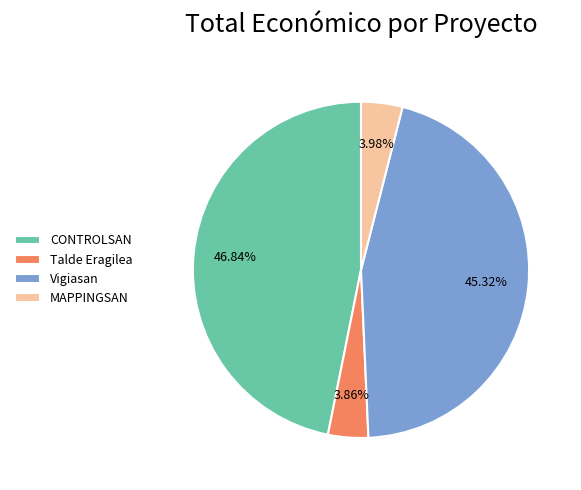

Is there a majority slice in this chart?

No